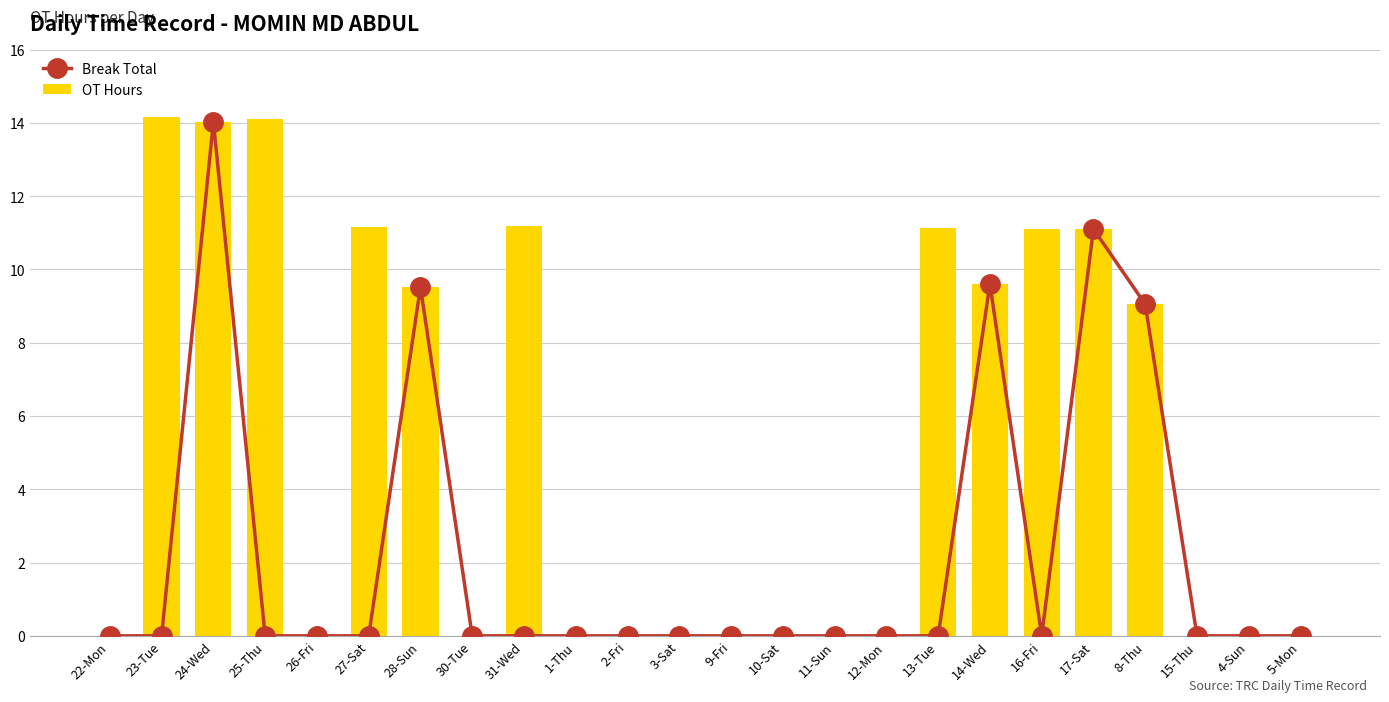

True or false: OT Hours has a value of 0.0 at 26-Fri.

True